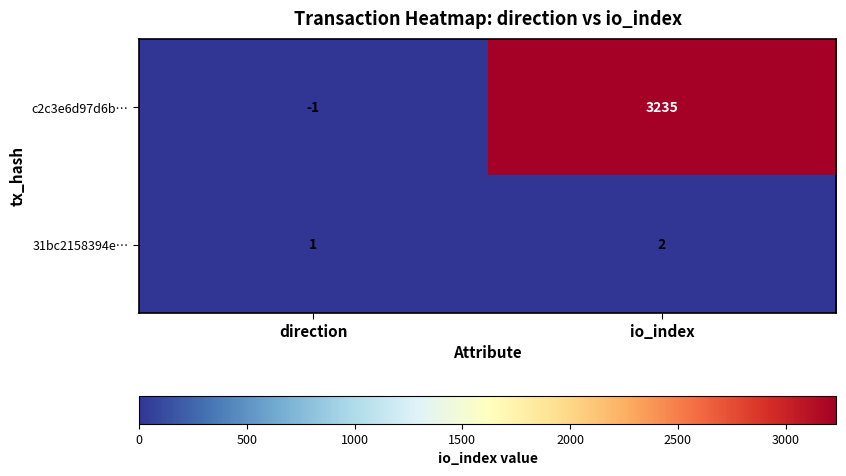

True or false: 31bc2158394e… has a value of 2 at io_index.

True